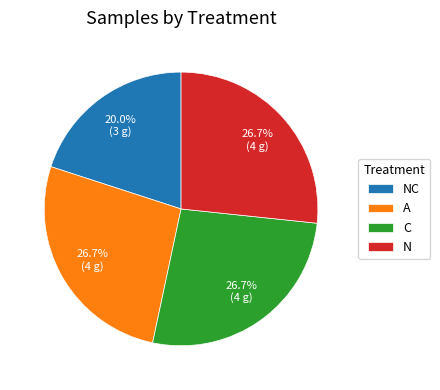

To the nearest percent, what percentage of the pie is NC?

20%